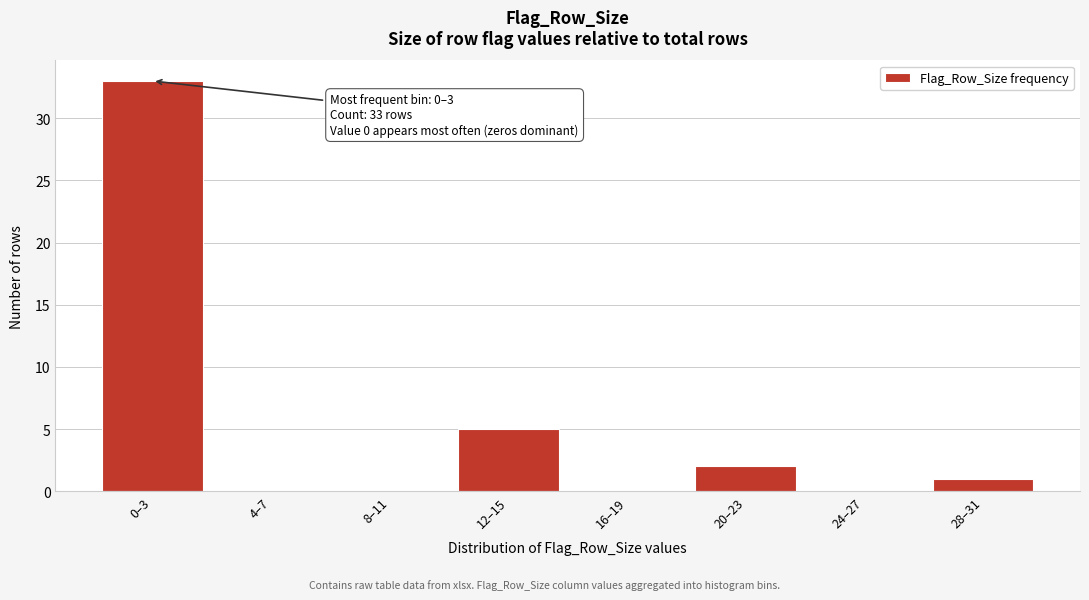

Reading left to right, list all the values displayed in this chart.

0–3=33	4–7=0	8–11=0	12–15=5	16–19=0	20–23=2	24–27=0	28–31=1